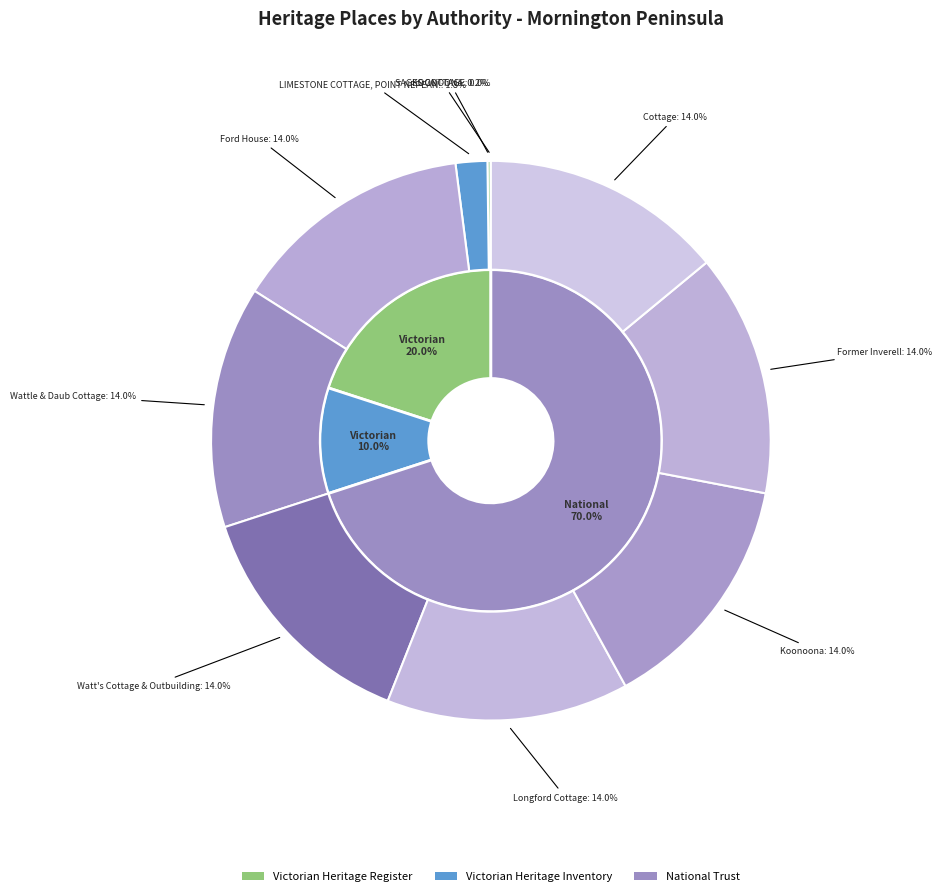

Rank the categories by value from lowest to highest.

SAGES COTTAGE, KOONOONA, LIMESTONE COTTAGE, POINT NEPEAN., Ford House, Wattle & Daub Cottage, Watt's Cottage & Outbuilding, Longford Cottage, Koonoona, Former Inverell, Cottage